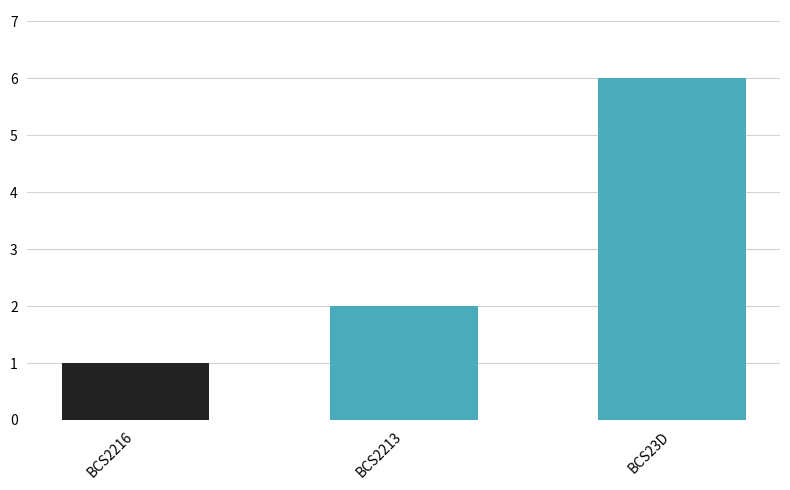

What is the difference between the values at BCS23D and BCS2213?

4